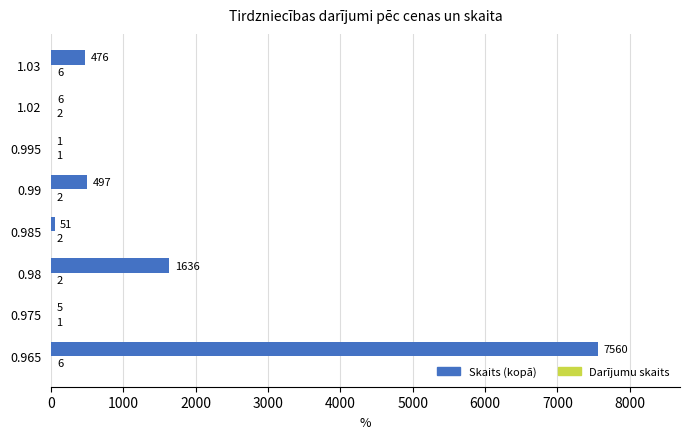

What is the sum of all Skaits (kopā) values?

10232